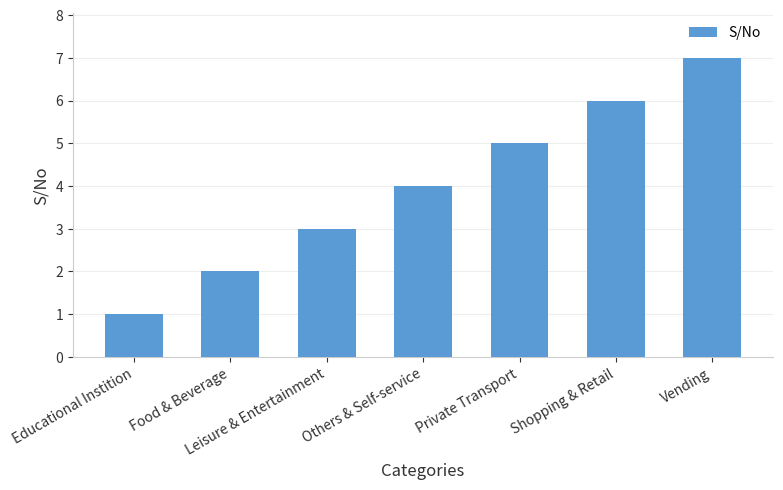

Count the number of categories in the chart.

7